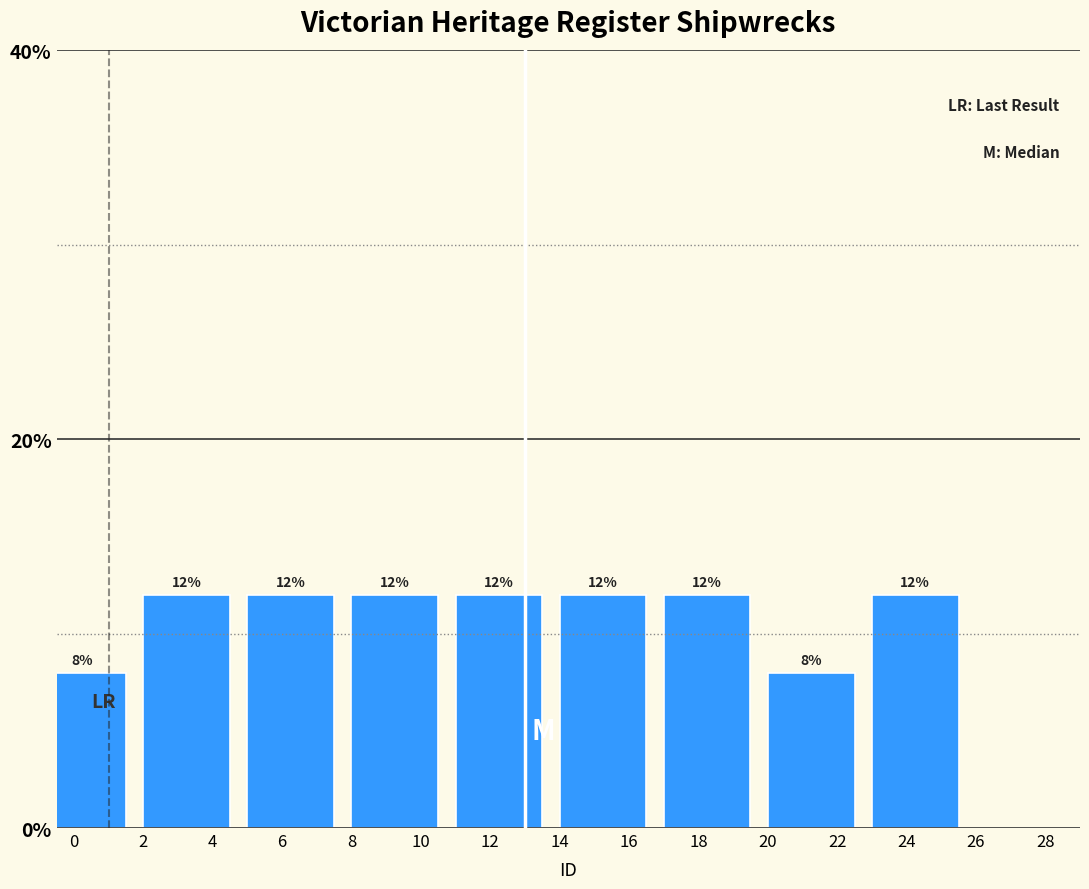

Reading right to left, transcribe all the data shown in this chart.

12	8	12	12	12	12	12	12	8